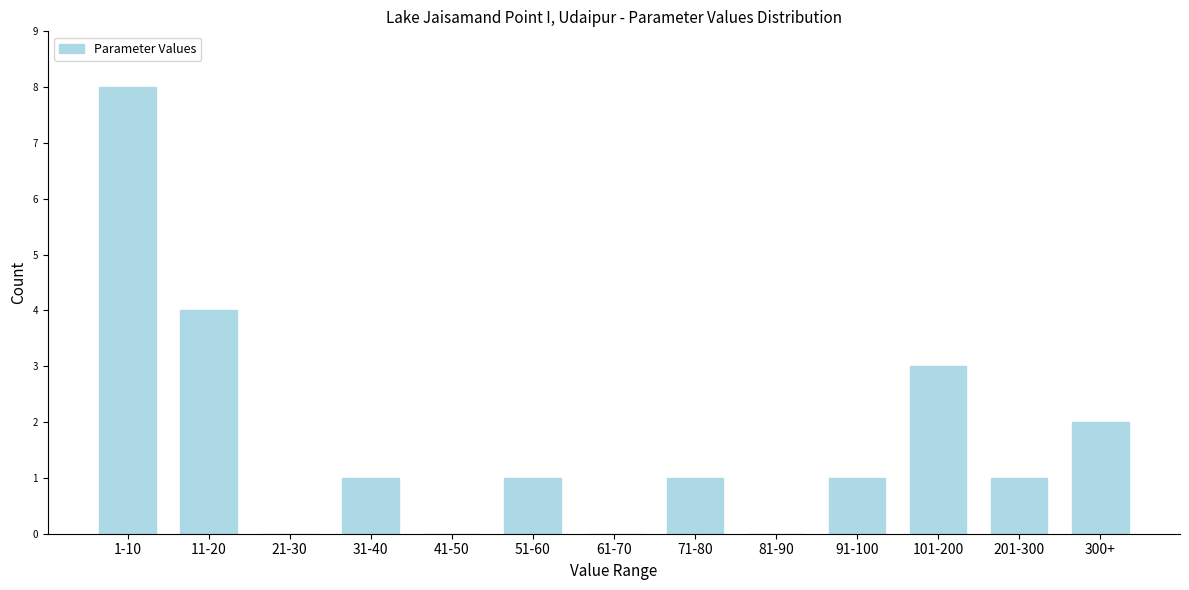

Reading left to right, list all the values displayed in this chart.

1-10=8	11-20=4	21-30=0	31-40=1	41-50=0	51-60=1	61-70=0	71-80=1	81-90=0	91-100=1	101-200=3	201-300=1	300+=2